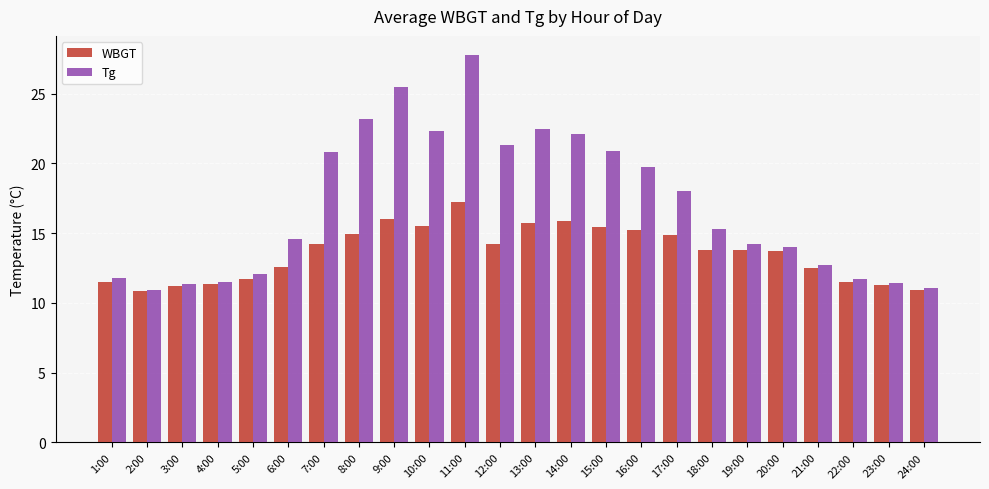

Does the chart contain stacked bars?

No